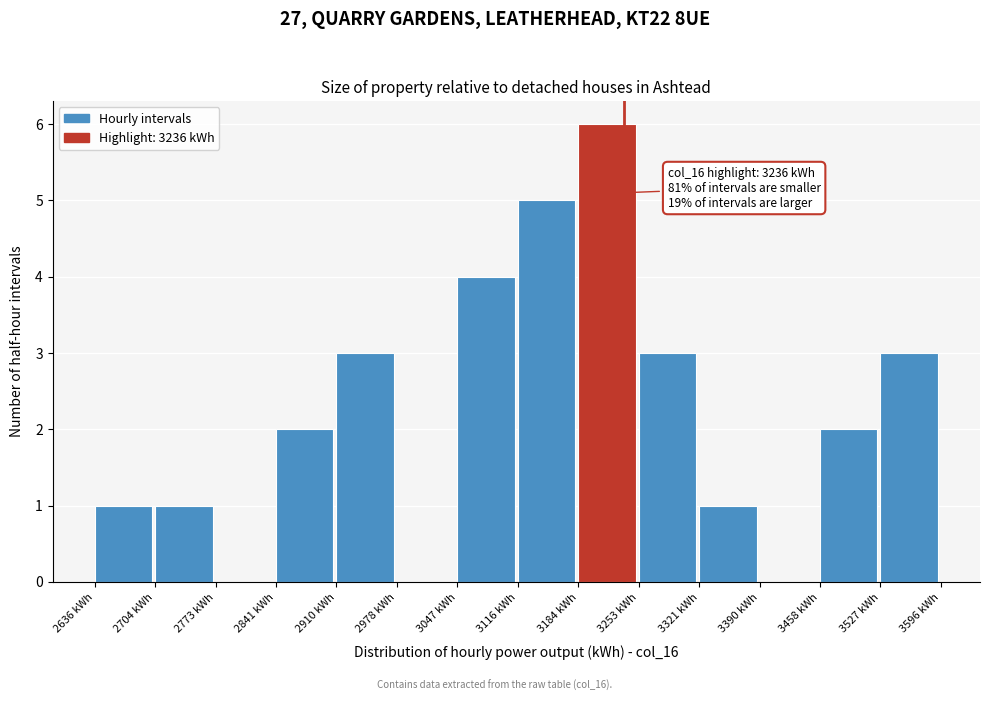

Over which range of the x-axis is the bar tallest?

3180 to 3250